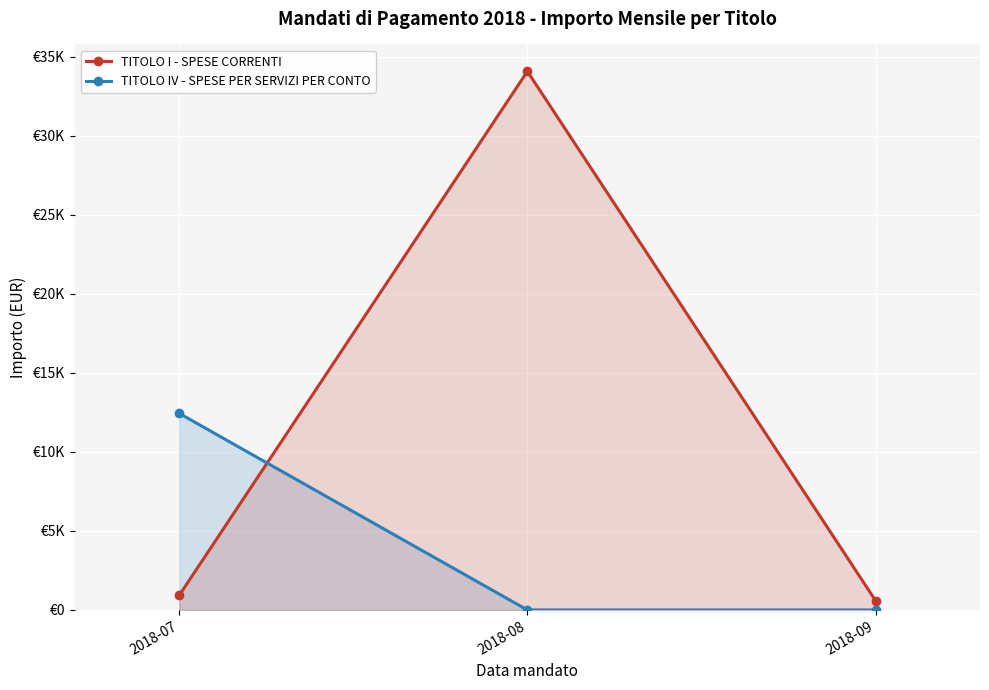

Rank the series at 2018-09 from lowest to highest value.

TITOLO IV - SPESE PER SERVIZI PER CONTO, TITOLO I - SPESE CORRENTI